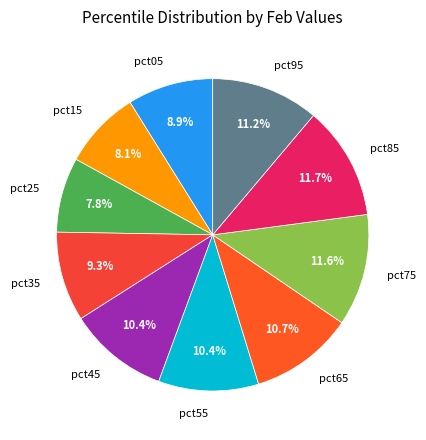

Is there any slice that represents more than half of the pie?

No